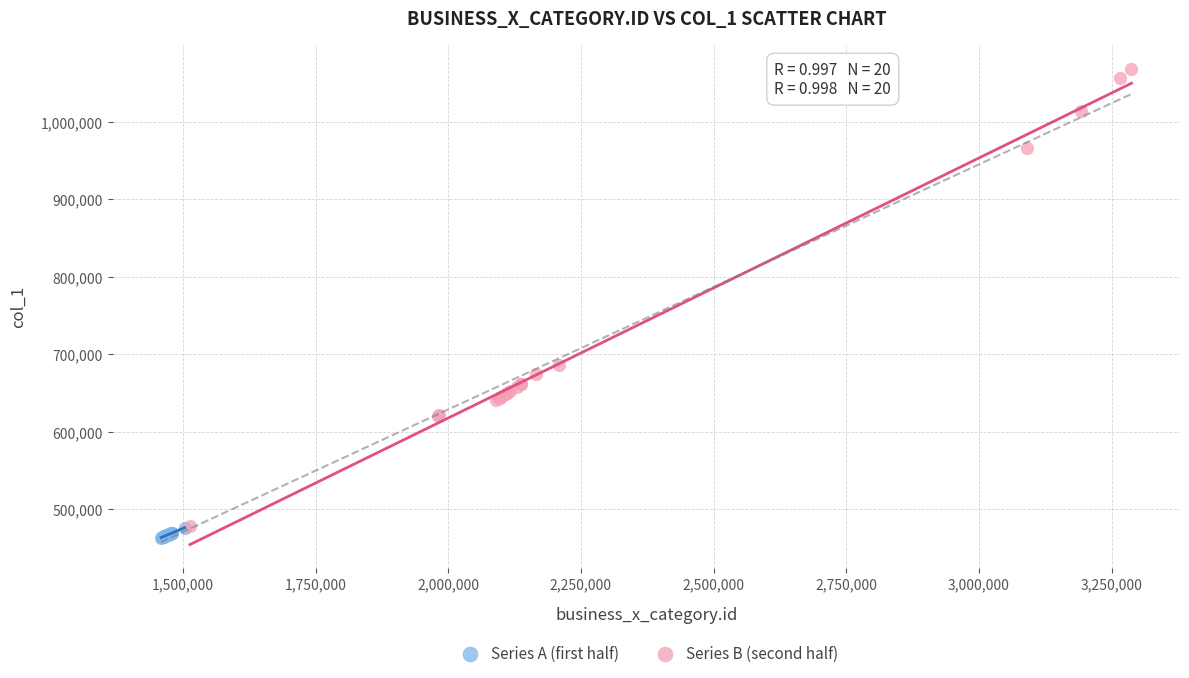

What are all the series names shown in the legend?

Series A (first half), Series B (second half)